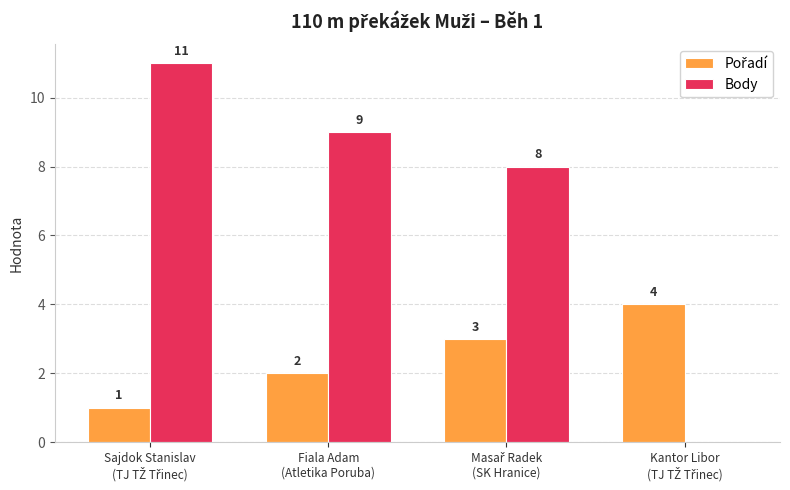

Which series has the largest total across all categories?

Body